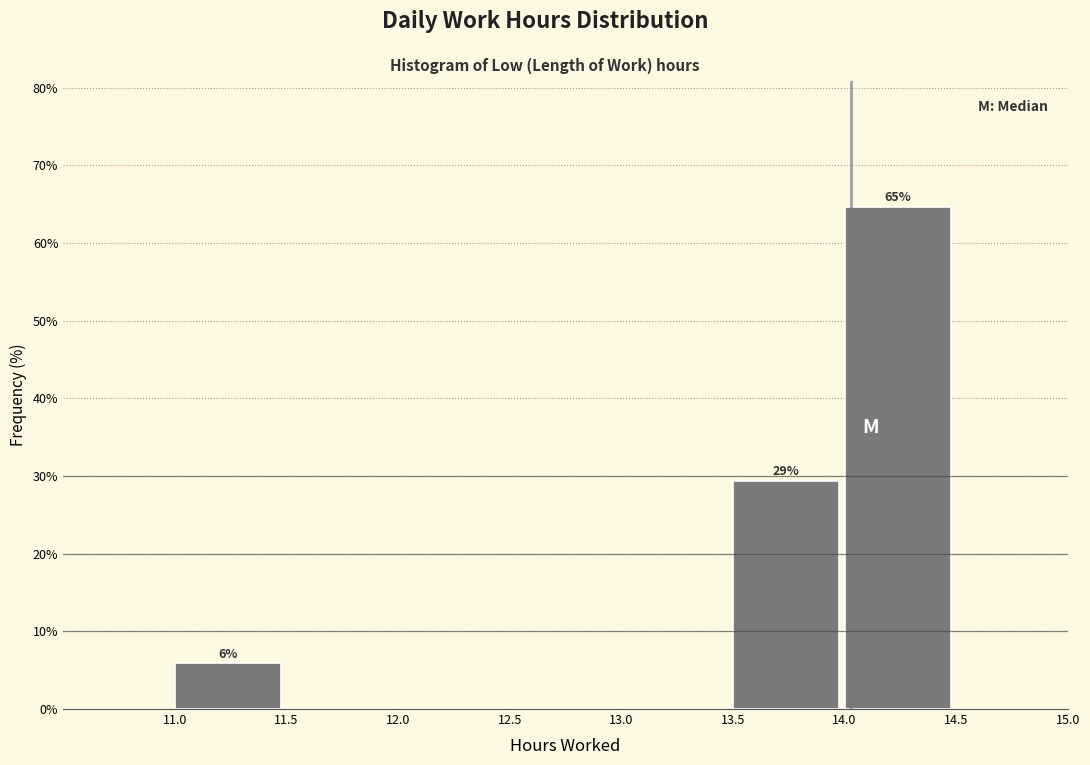

Over which range of the x-axis is the bar tallest?

14.0 to 14.5